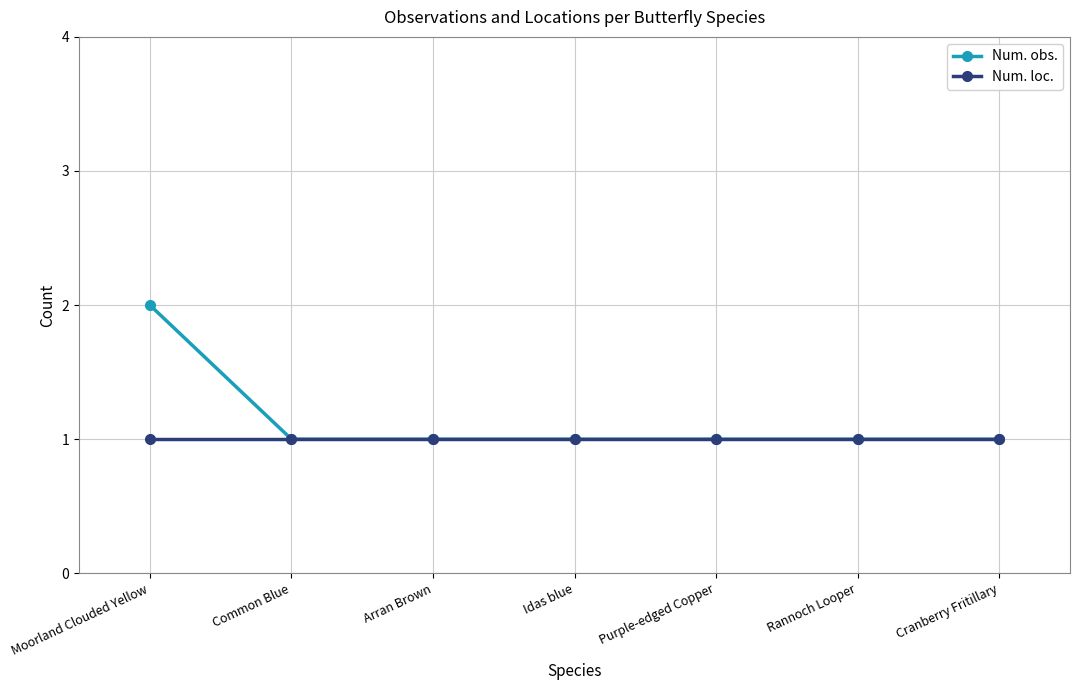

What is the sum of all Num. loc. values?

7